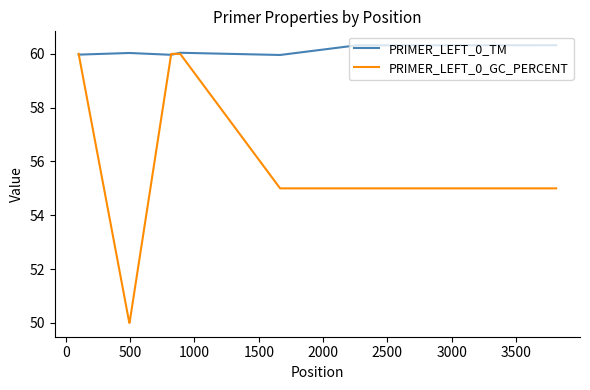

Reading left to right, what are all the values shown in this chart?

PRIMER_LEFT_0_TM: 60.0	60.0	60.0	60.0	60.0	60.0	60.3	60.3
PRIMER_LEFT_0_GC_PERCENT: 60.0	50.0	50.0	60.0	60.0	55.0	55.0	55.0